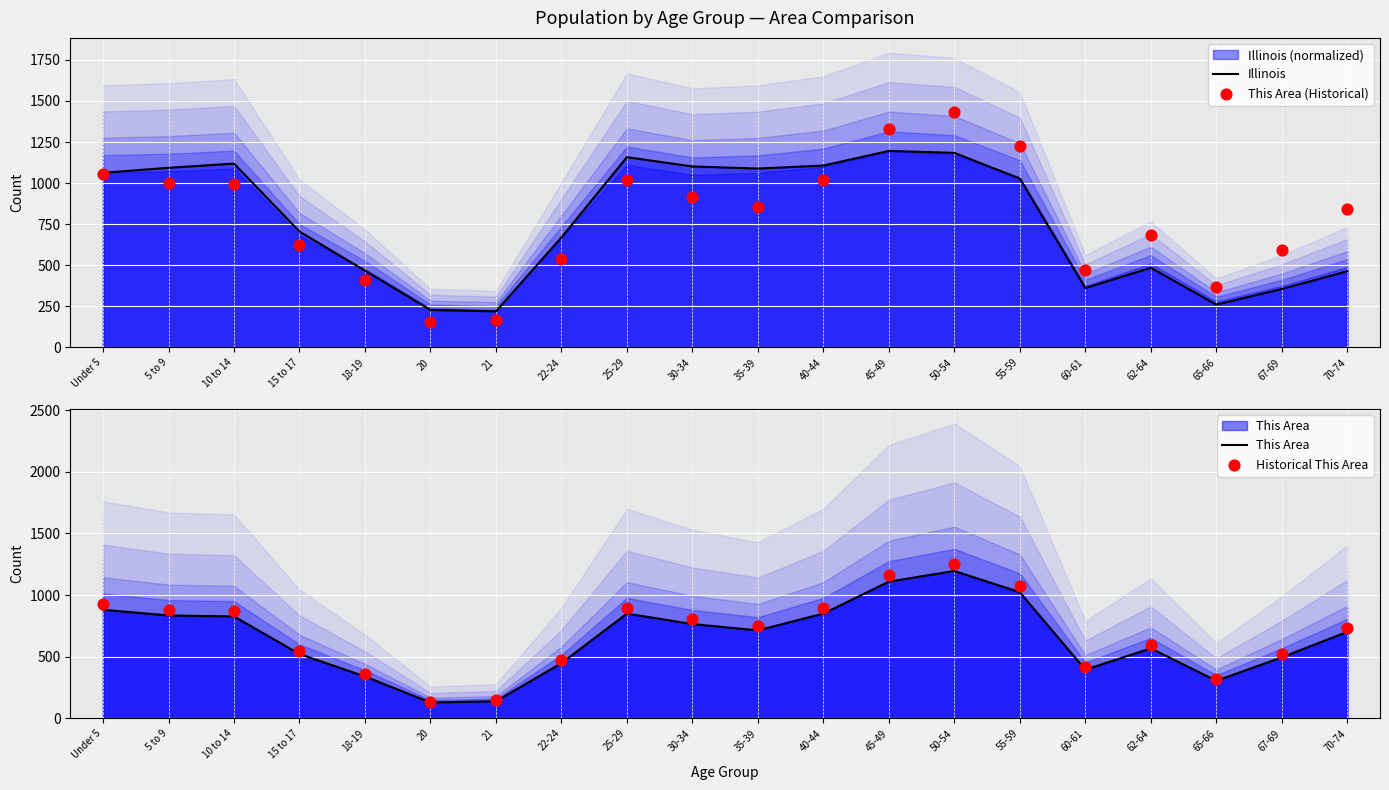

Is the value of This Area (Historical) at 5 to 9 greater than the value of This Area at 62-64?

Yes